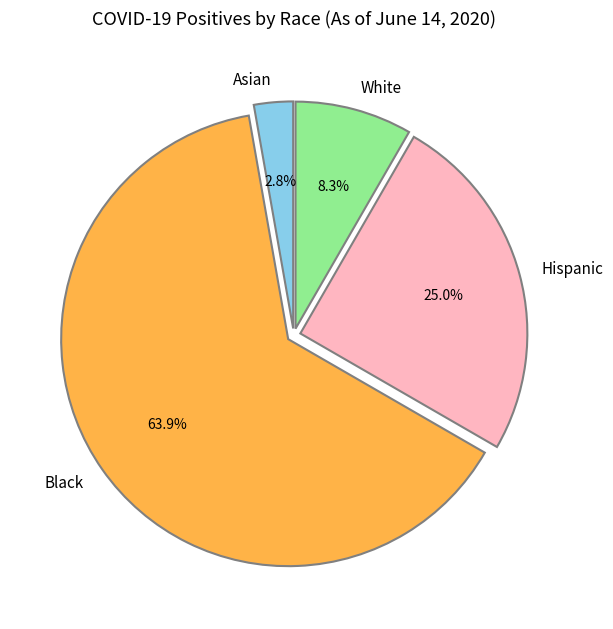

Approximately how many times larger is the value at White compared to Black?

0.1